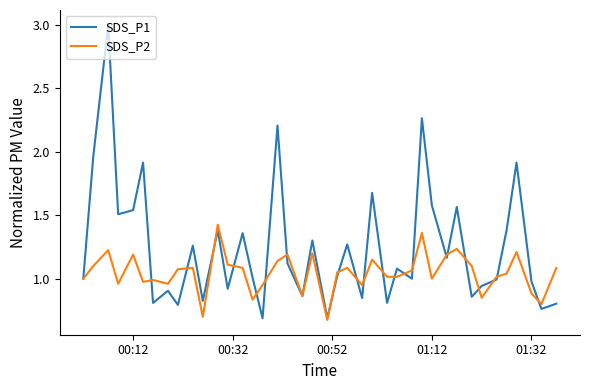

Rank the series by their average value, from highest to lowest.

SDS_P1, SDS_P2